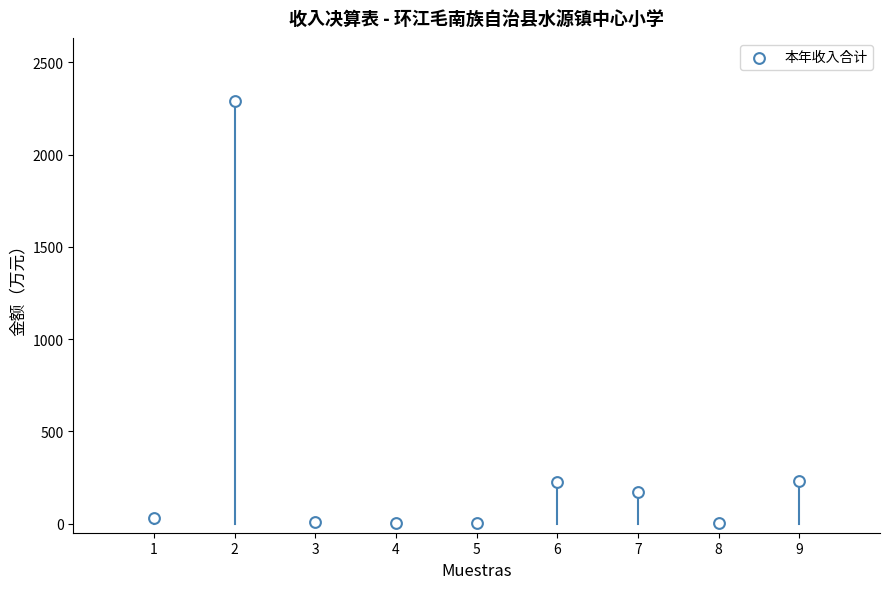

What is the range of Y values (max minus min)?

2289.4